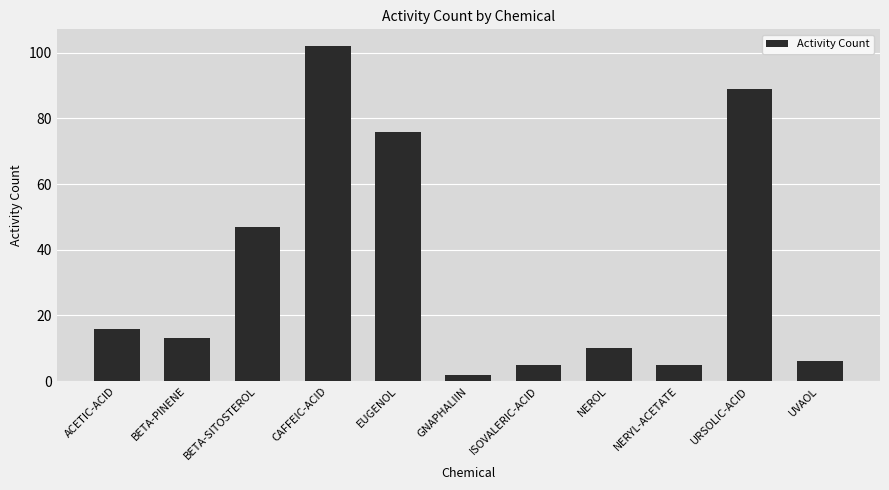

The chart shows a value of 44 at URSOLIC-ACID. True or false?

False